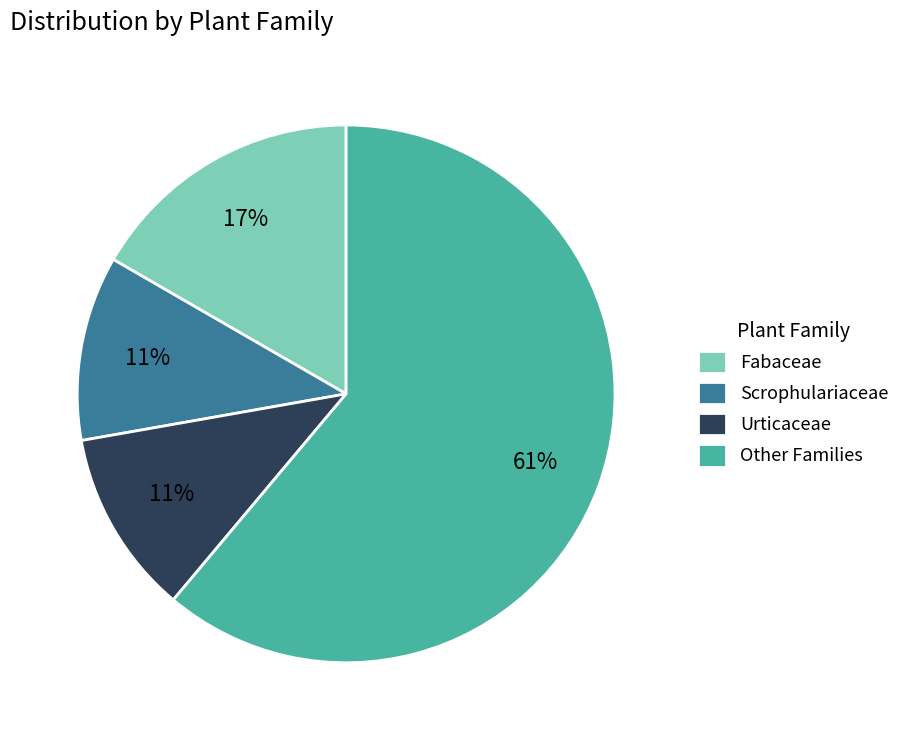

The Fabaceae slice represents 31% of the pie. True or false?

False